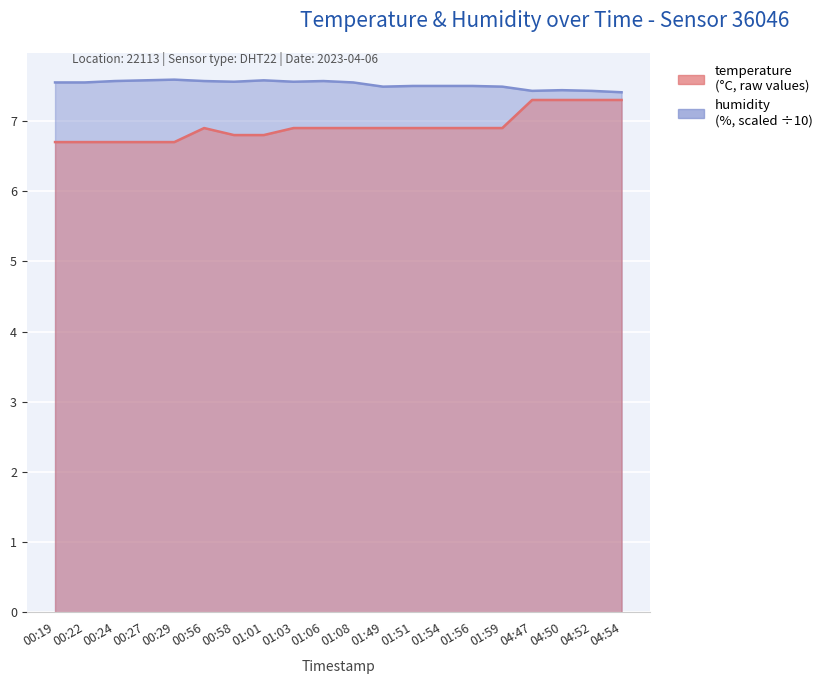

Reading left to right, extract all data points from this chart.

temperature: 00:19=6.7	00:22=6.7	00:24=6.7	00:27=6.7	00:29=6.7	00:56=6.9	00:58=6.8	01:01=6.8	01:03=6.9	01:06=6.9	01:08=6.9	01:49=6.9	01:51=6.9	01:54=6.9	01:56=6.9	01:59=6.9	04:47=7.3	04:50=7.3	04:52=7.3	04:54=7.3
humidity: 00:19=7.5	00:22=7.5	00:24=7.6	00:27=7.6	00:29=7.6	00:56=7.6	00:58=7.6	01:01=7.6	01:03=7.6	01:06=7.6	01:08=7.5	01:49=7.5	01:51=7.5	01:54=7.5	01:56=7.5	01:59=7.5	04:47=7.4	04:50=7.4	04:52=7.4	04:54=7.4